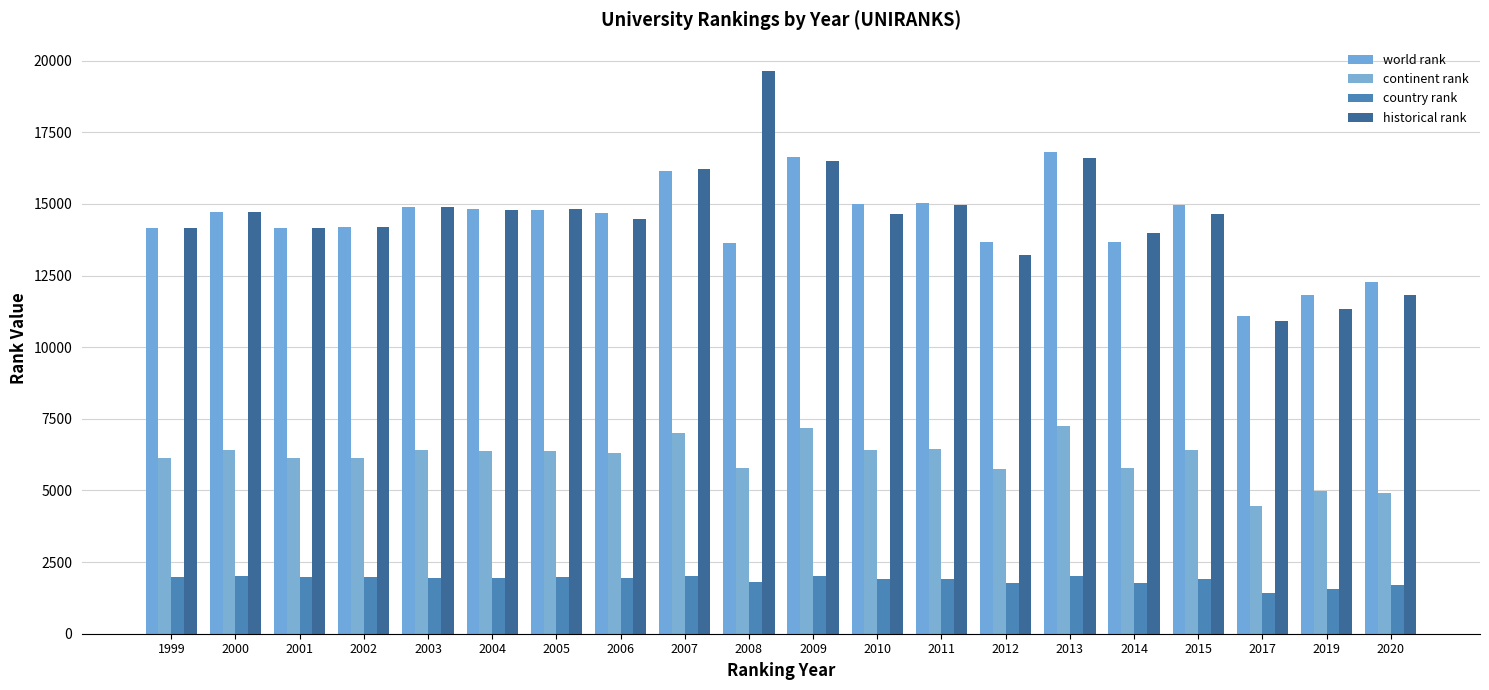

What is the difference between the second highest and minimum values in the historical rank series?

5691